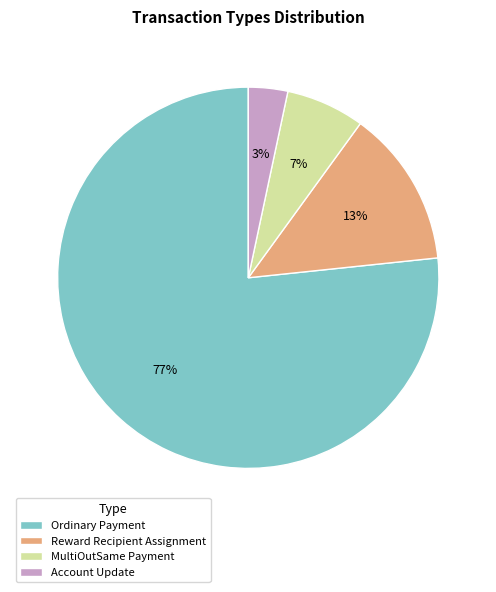

Do Reward Recipient Assignment and Ordinary Payment together represent more than half of the pie?

Yes